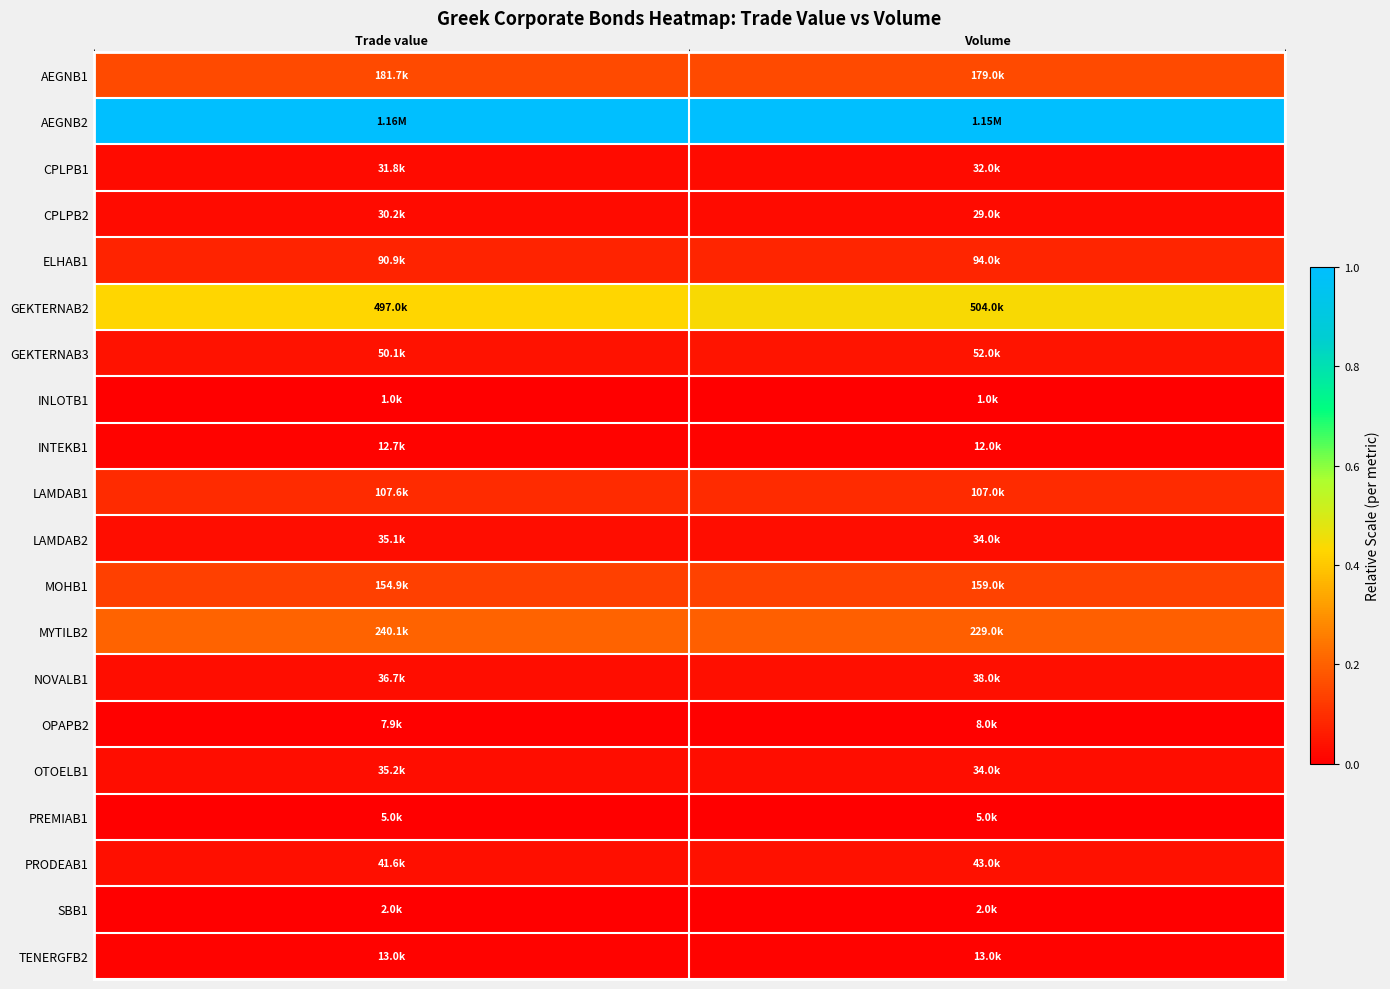

Rank the series at Volume from lowest to highest value.

INLOTB1, SBB1, PREMIAB1, OPAPB2, INTEKB1, TENERGFB2, CPLPB2, CPLPB1, LAMDAB2, OTOELB1, NOVALB1, PRODEAB1, GEKTERNAB3, ELHAB1, LAMDAB1, MOHB1, AEGNB1, MYTILB2, GEKTERNAB2, AEGNB2